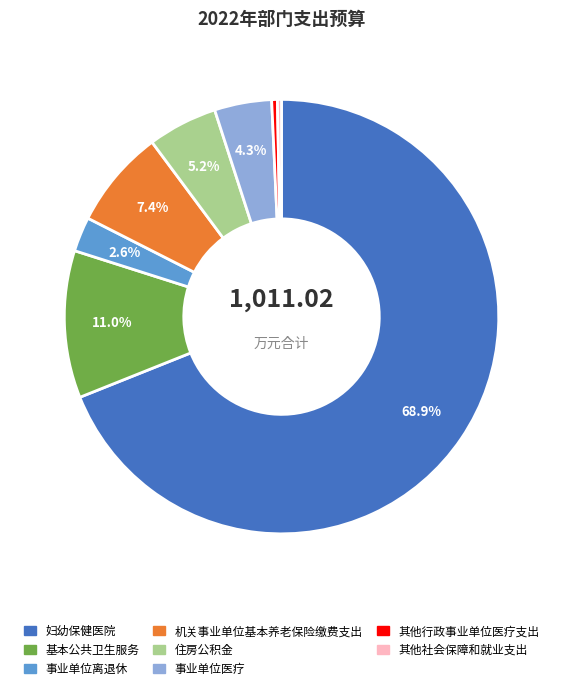

Count the number of slices in the pie.

8